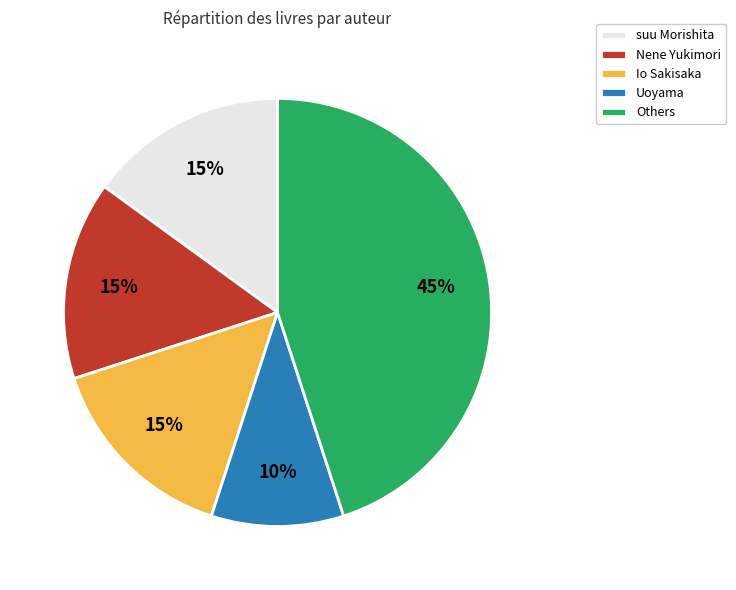

Is the sum of Nene Yukimori and Others greater than half?

Yes